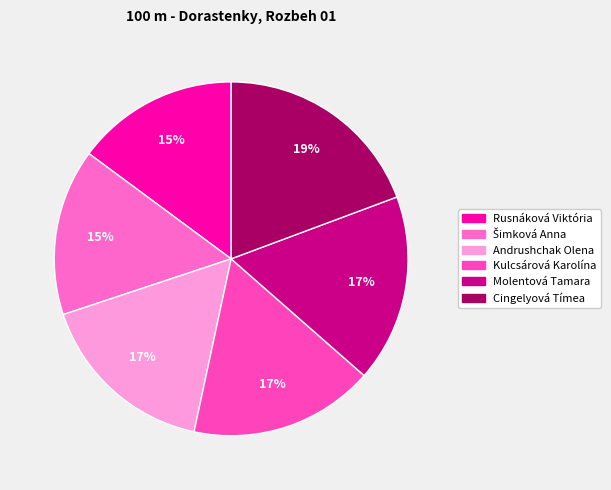

To the nearest percent, what portion does Kulcsárová Karolína represent?

17%